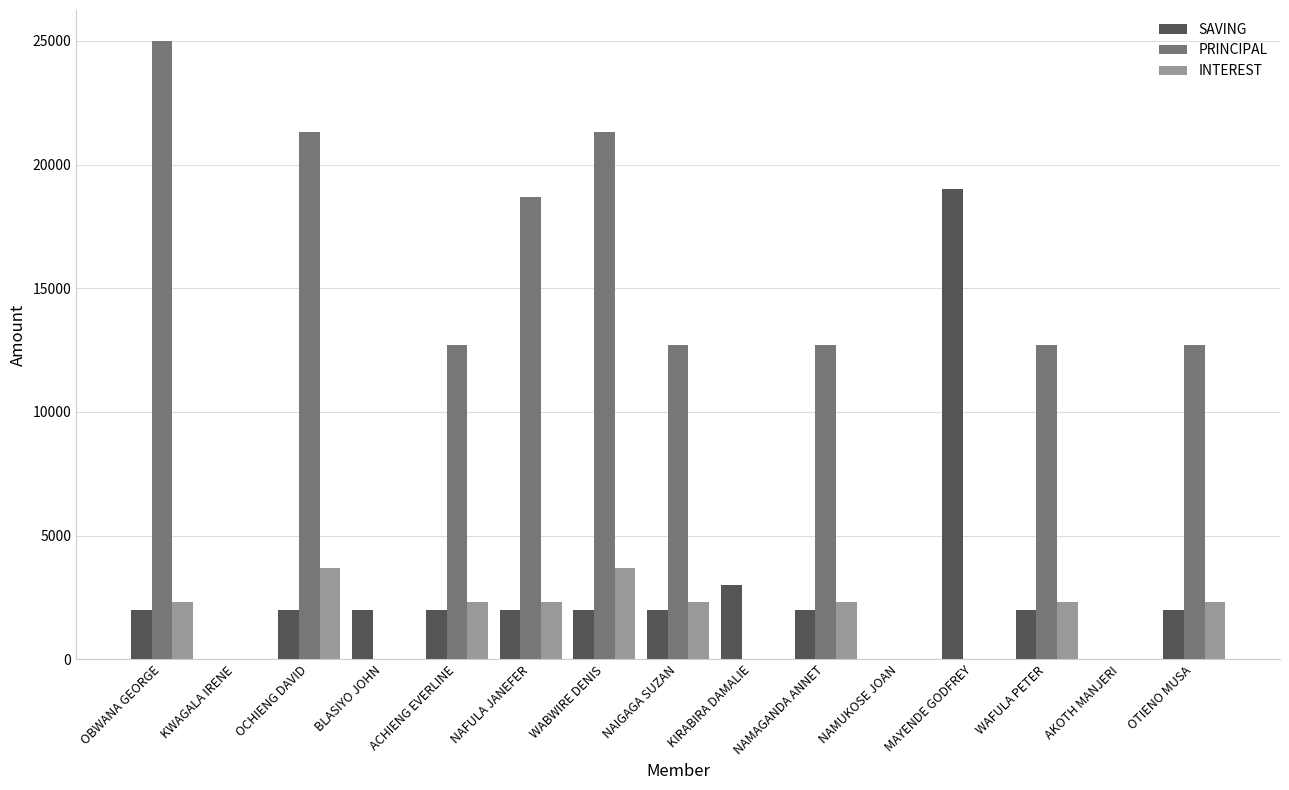

How many groups of bars are there?

15